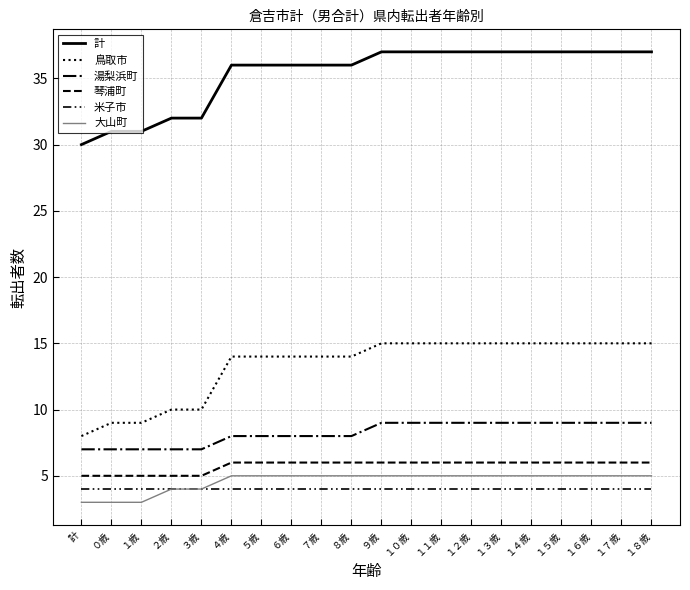

What is the maximum value for 米子市?

4